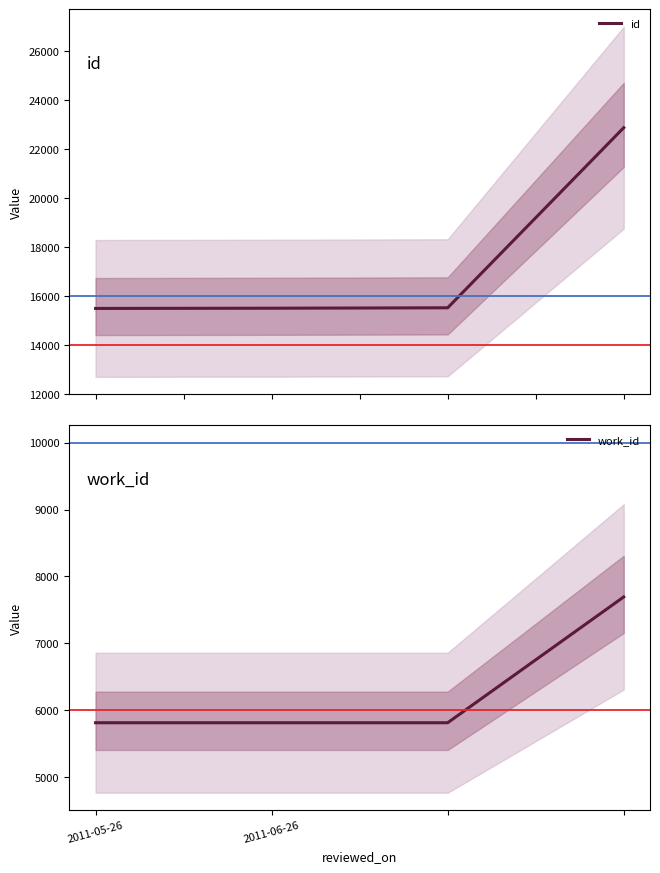

What is the total value across all series at 2011-05-26?

21315